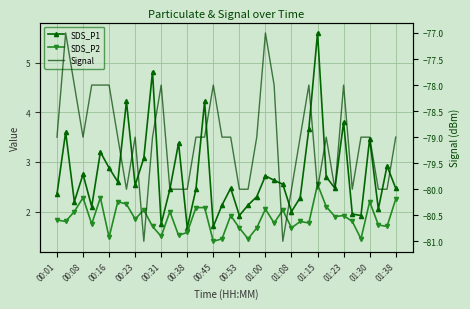

Count the number of data series in this chart.

3